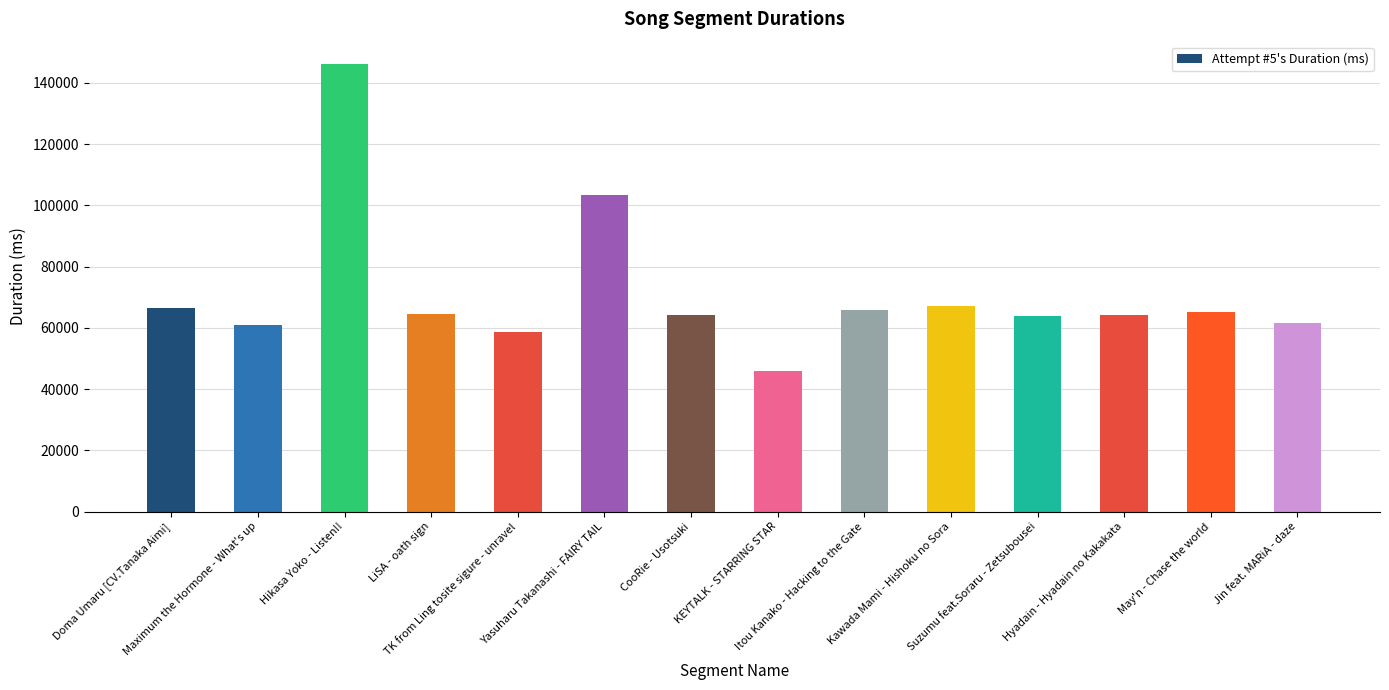

How many distinct data groups are displayed?

1